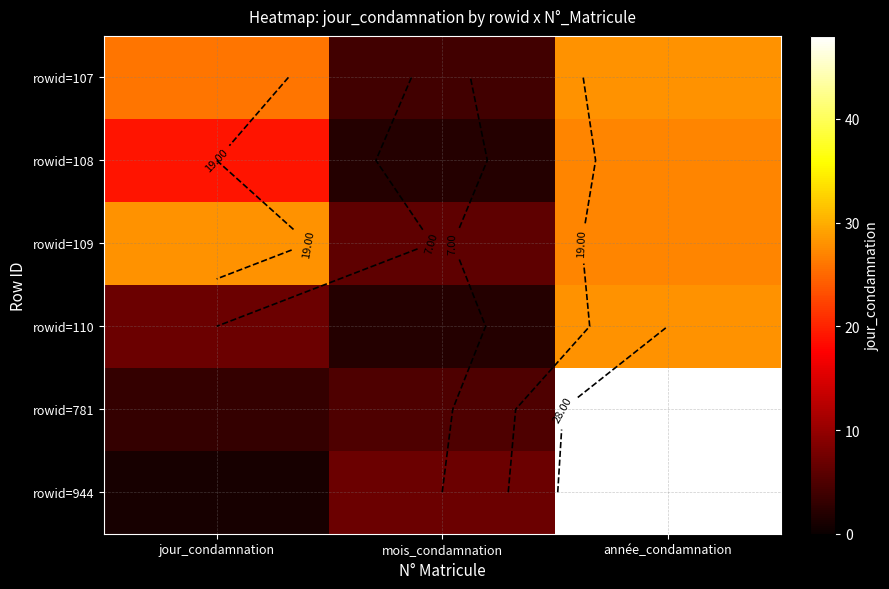

Which category has the highest value across all series?

année_condamnation